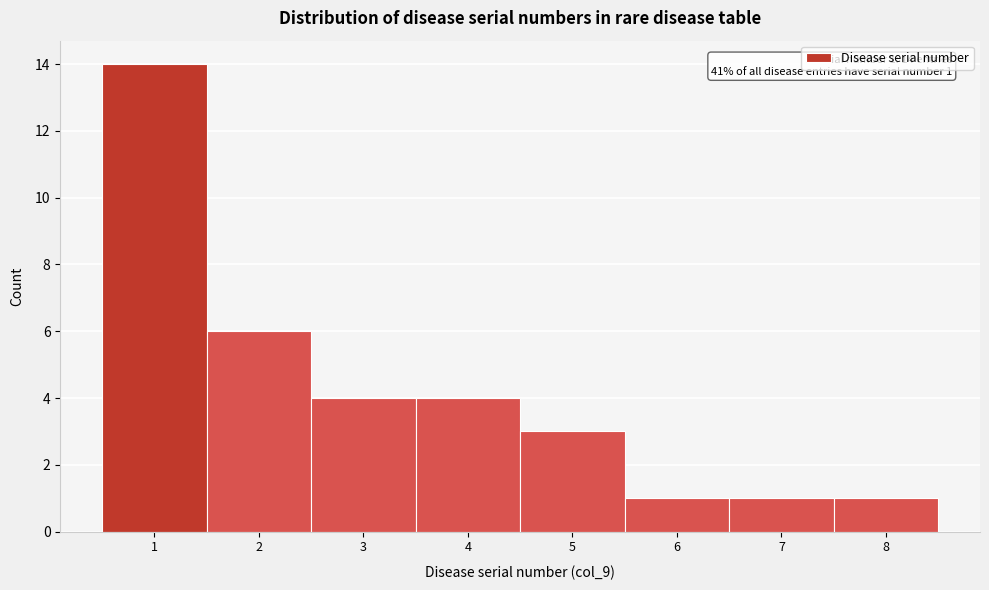

Over which range of the x-axis is the bar tallest?

0.5 to 1.5